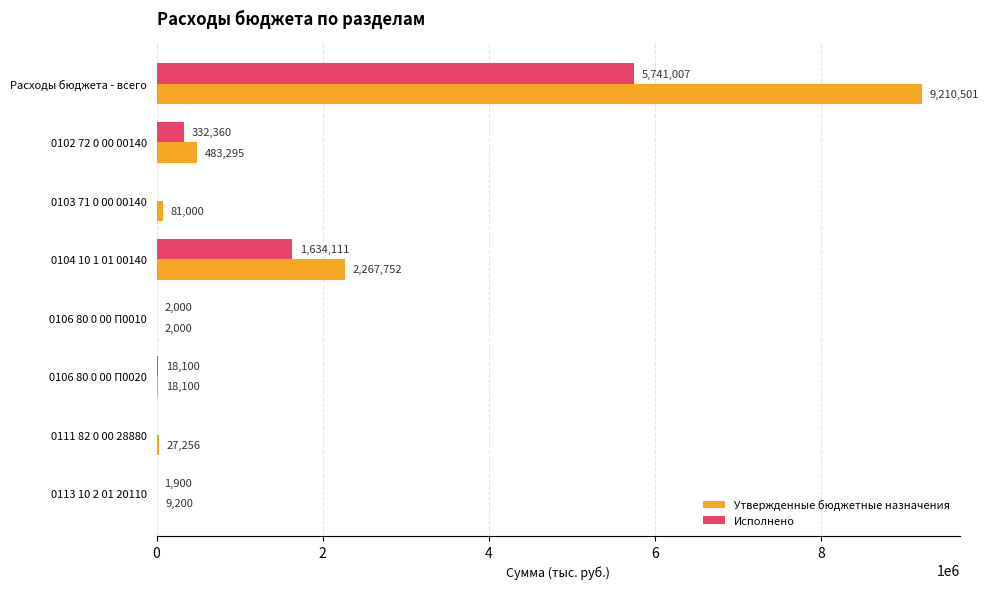

How many positive values does the Исполнено series have?

6